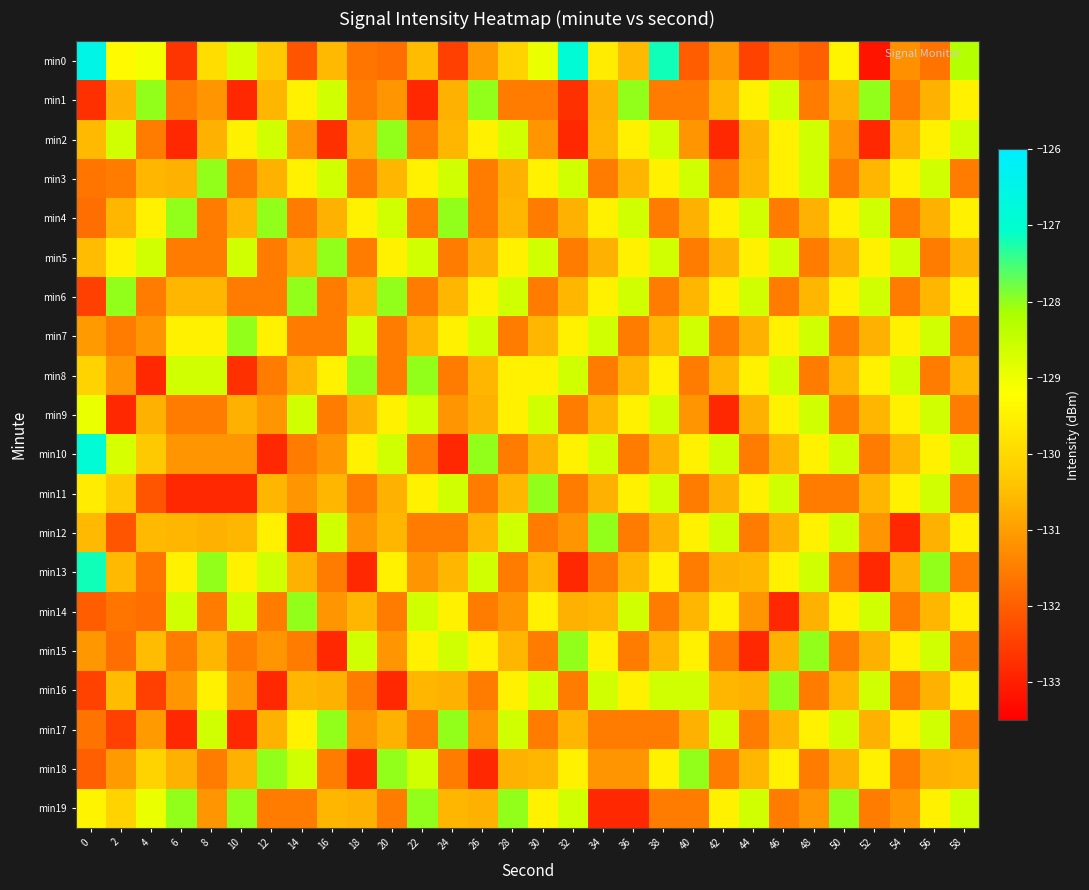

How many categories are shown in the chart?

30